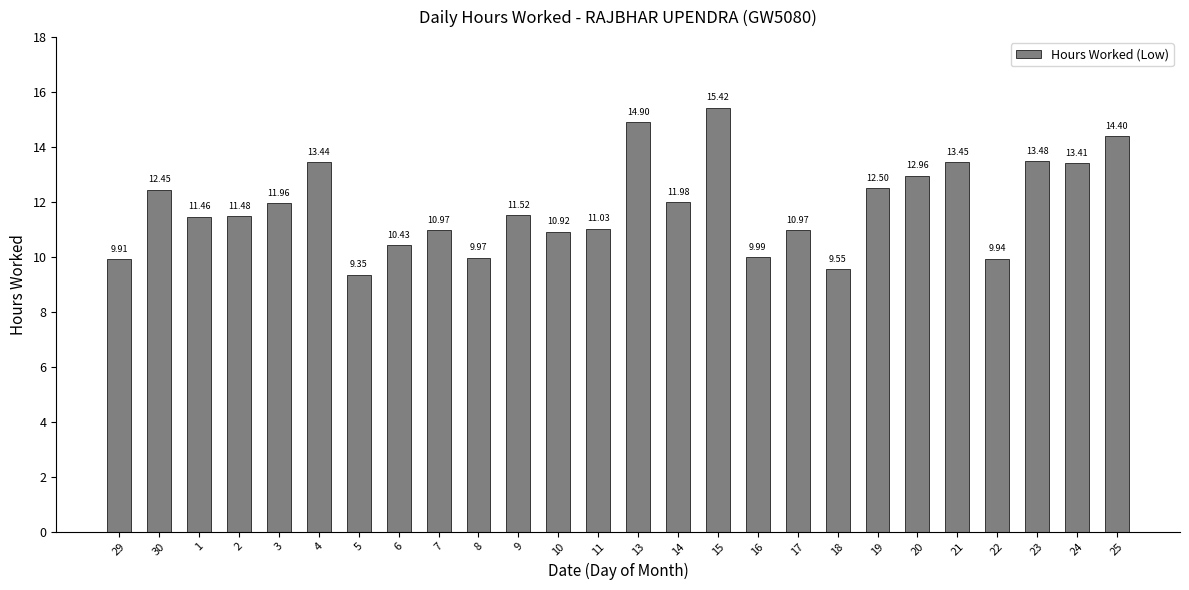

The value at 17 is 18.2. True or false?

False